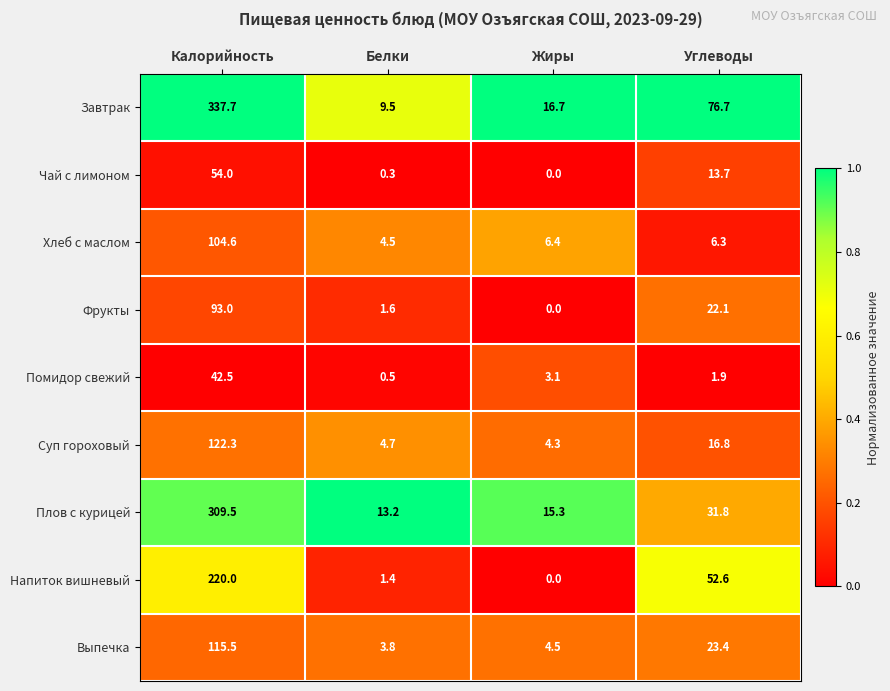

Between Белки and Углеводы, which series saw the biggest shift?

Завтрак